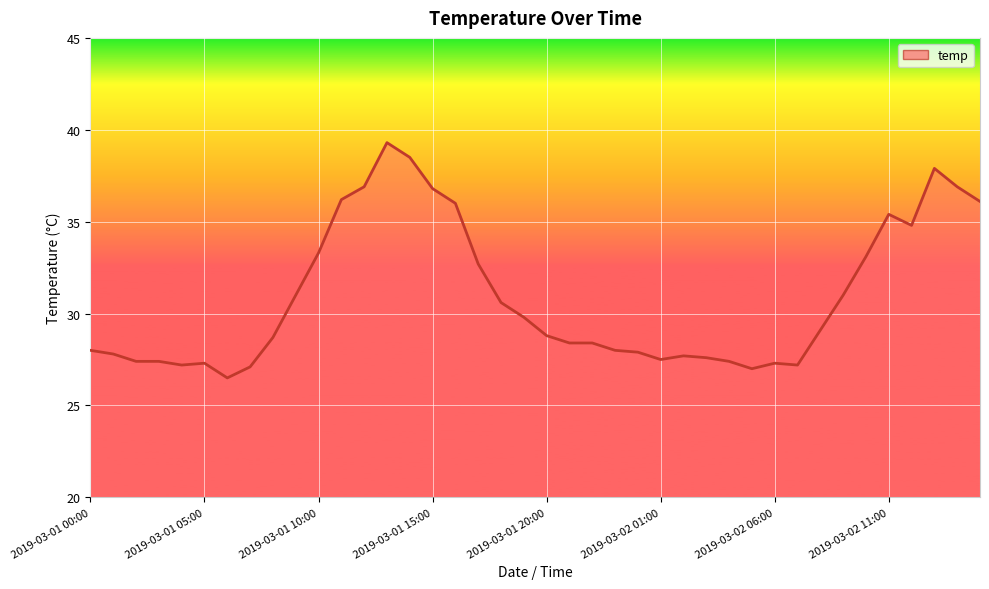

What is the maximum value shown in the chart?

39.3